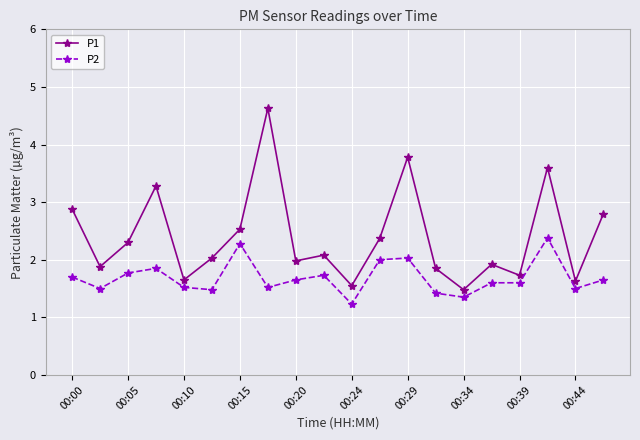

True or false: P2 has more than 1 interior local peaks.

True